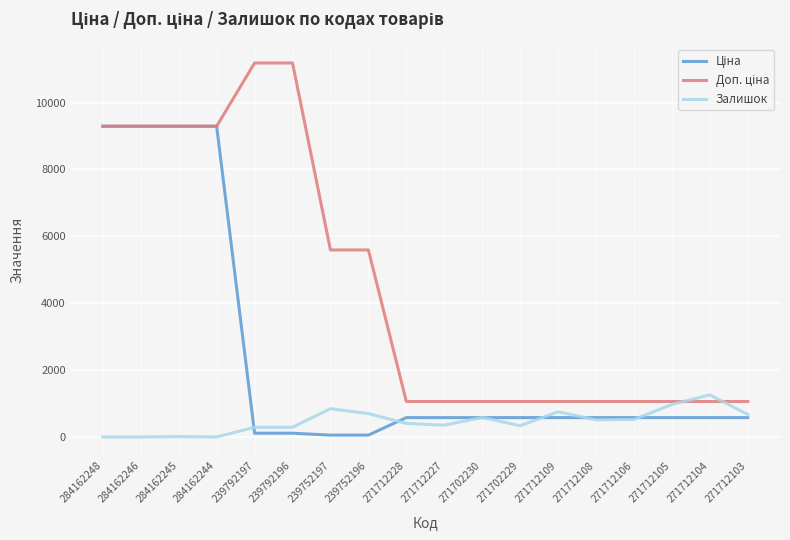

Is it true that Залишок equals 752.0 at 271712109?

True